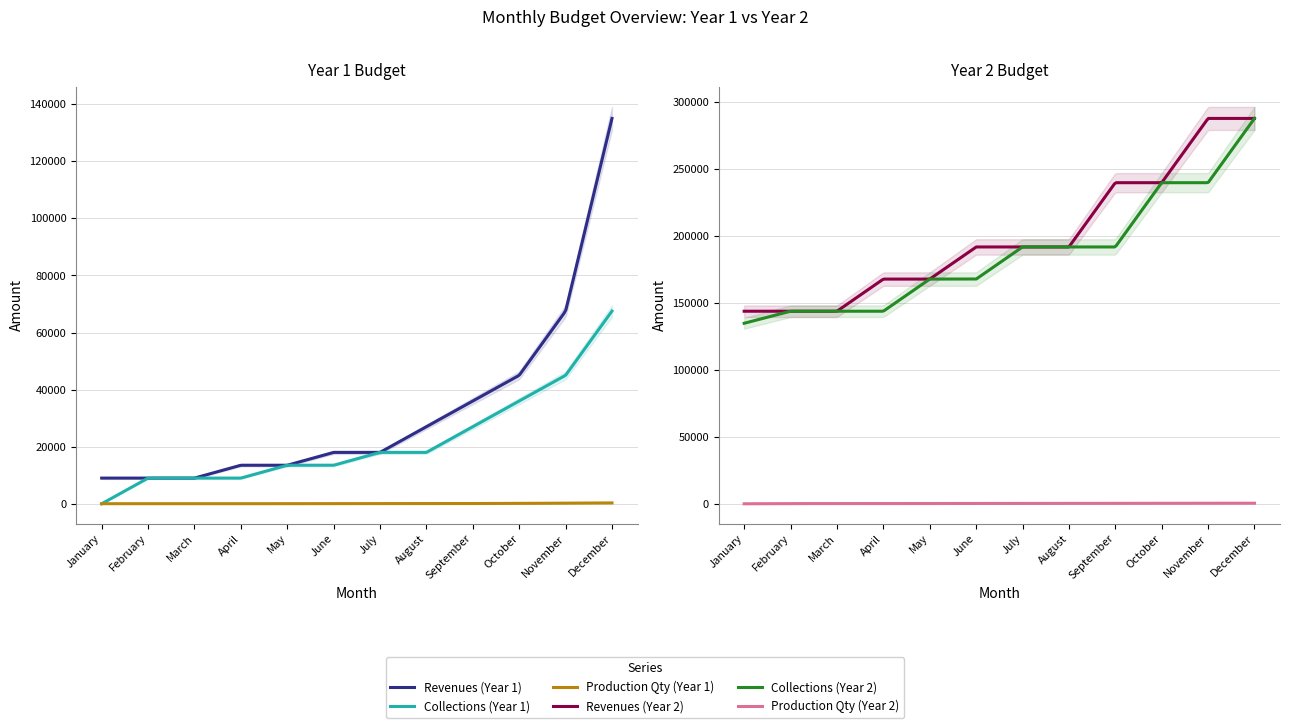

At which category is the sum across all series the highest?

December